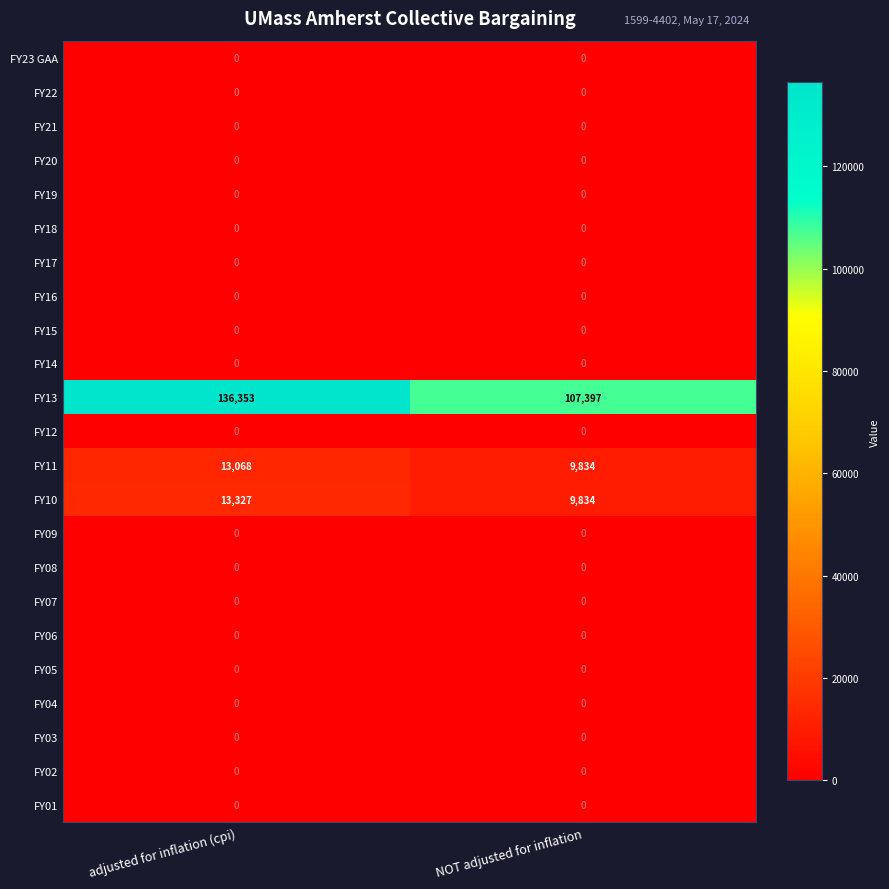

Which series has the largest total across all categories?

FY13